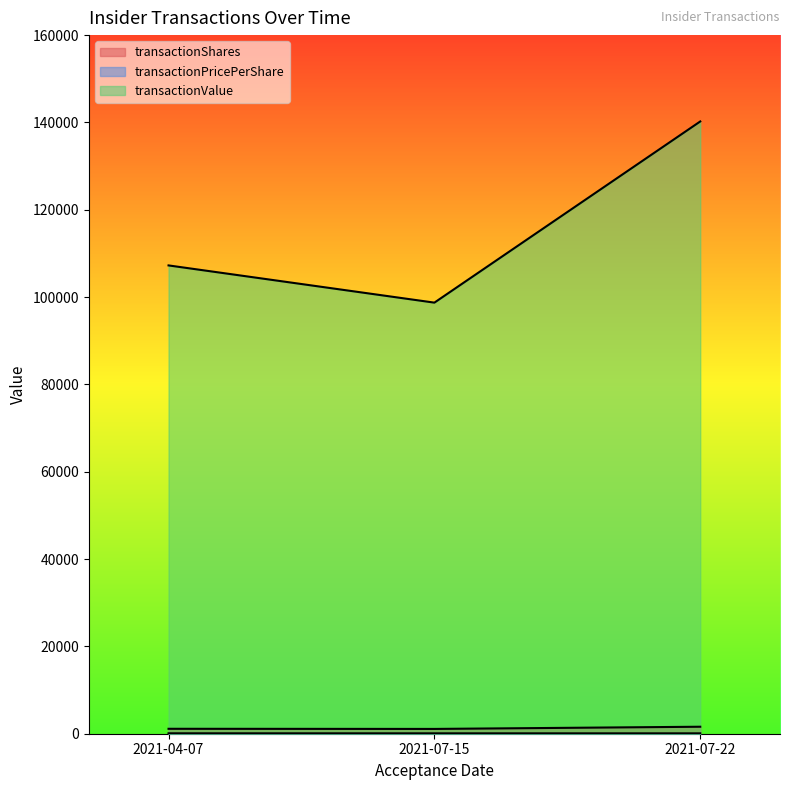

What is the minimum value shown in the chart?

87.6